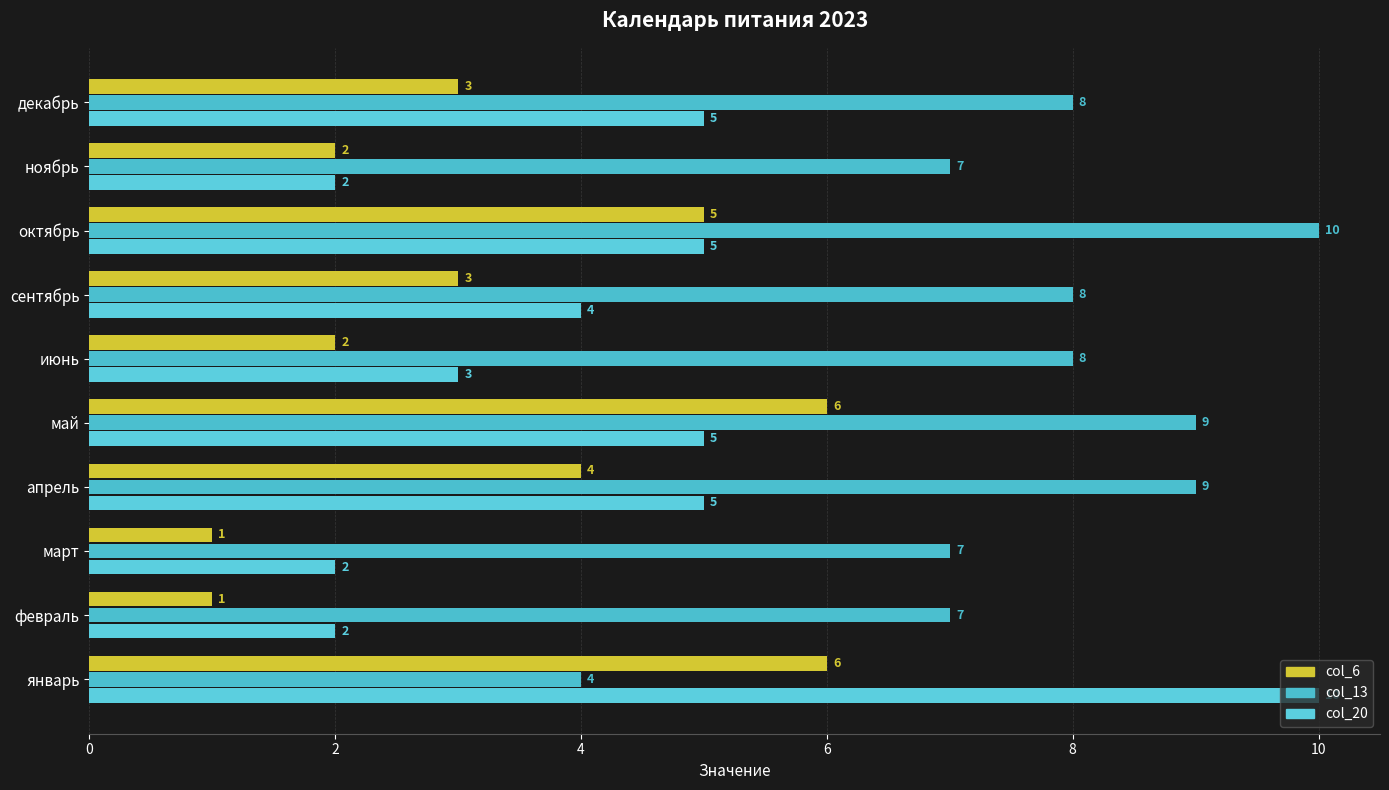

How many data points does each series have?

10